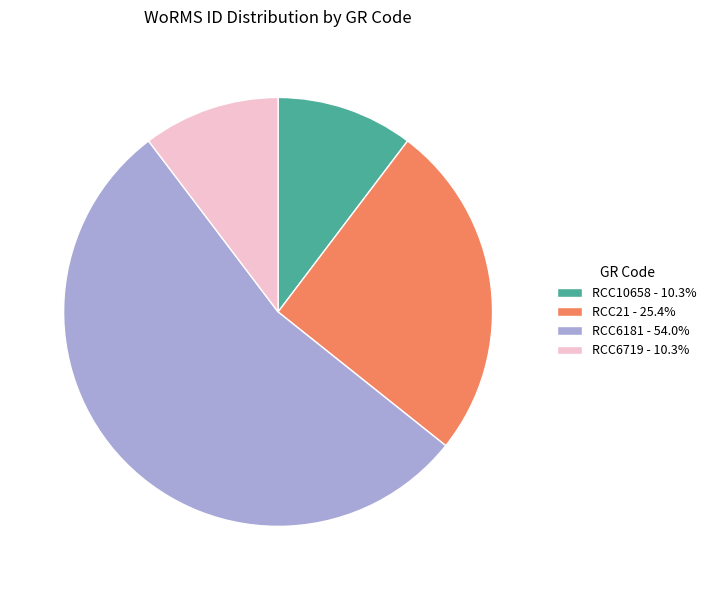

Count the number of slices in the pie.

4